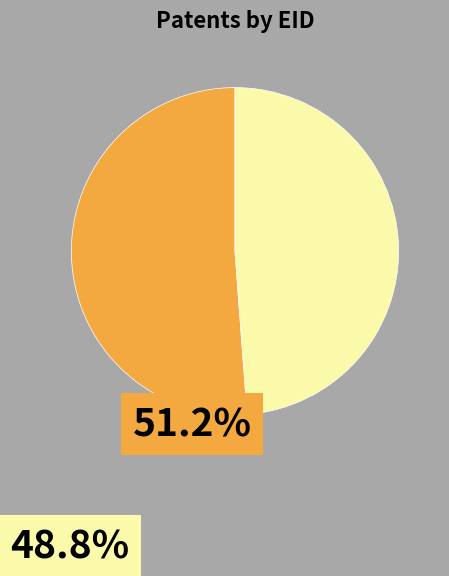

Does any single category account for the majority?

Yes